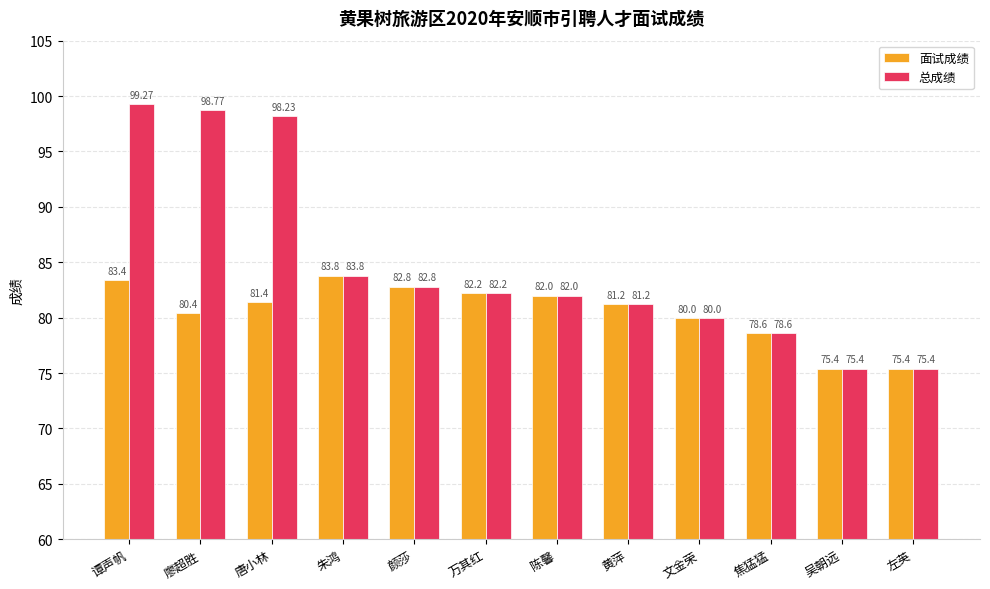

How many distinct data groups are displayed?

2